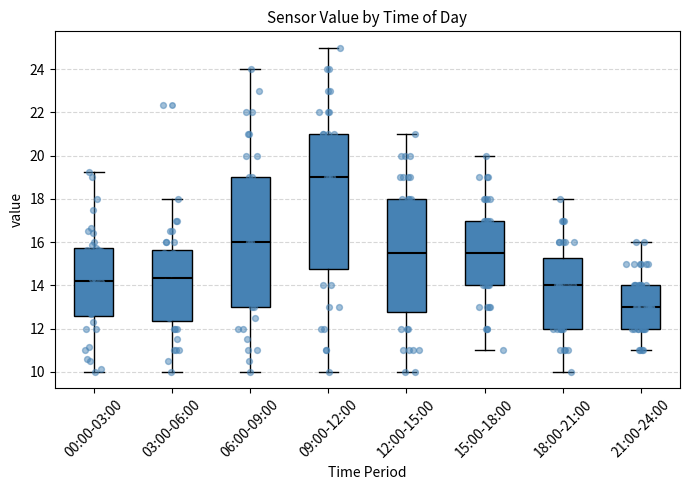

Reading left to right, read every box against the y-axis: the position of its median line, the range the box covers, and the ends of its whiskers. The values are not printed on the chart, so give them approximately, as read against the axis.

00:00-03:00: median 14.2, box 12.6 to 15.8, whiskers 10.0 to 19.2
03:00-06:00: median 14.4, box 12.4 to 15.6, whiskers 10.0 to 18.0
06:00-09:00: median 16.0, box 13.0 to 19.0, whiskers 10.0 to 24.0
09:00-12:00: median 19.0, box 14.8 to 21.0, whiskers 10.0 to 25.0
12:00-15:00: median 15.6, box 12.8 to 18.0, whiskers 10.0 to 21.0
15:00-18:00: median 15.6, box 14.0 to 17.0, whiskers 11.0 to 20.0
18:00-21:00: median 14.0, box 12.0 to 15.2, whiskers 10.0 to 18.0
21:00-24:00: median 13.0, box 12.0 to 14.0, whiskers 11.0 to 16.0